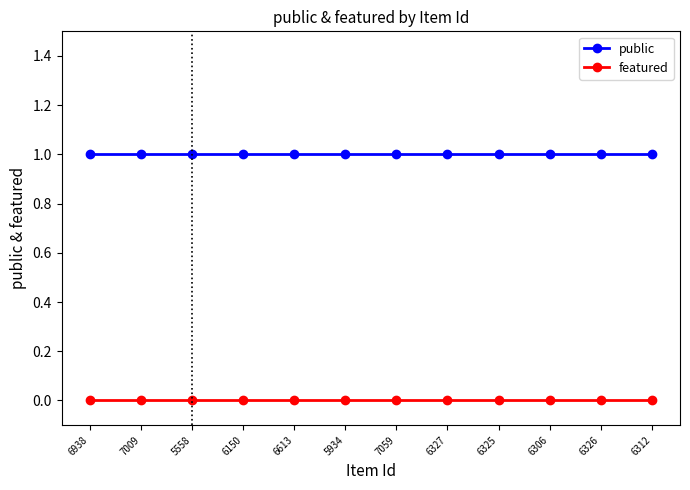

How many distinct data groups are displayed?

2